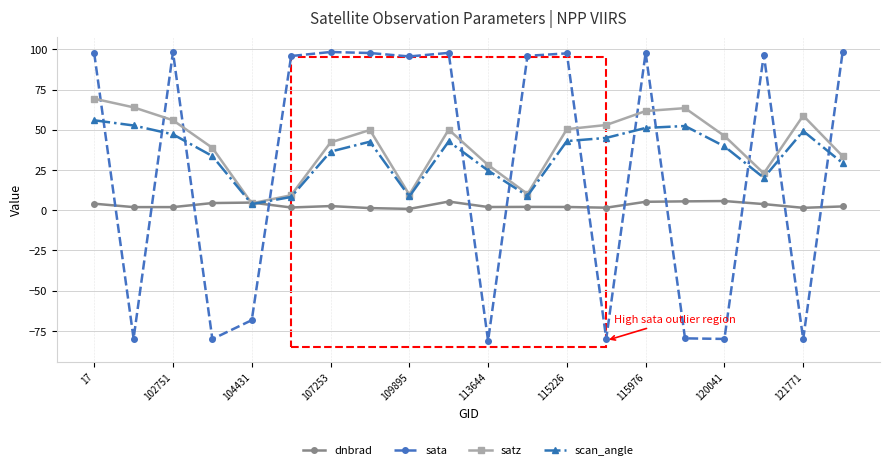

What is the highest value of the scan_angle series?

55.9